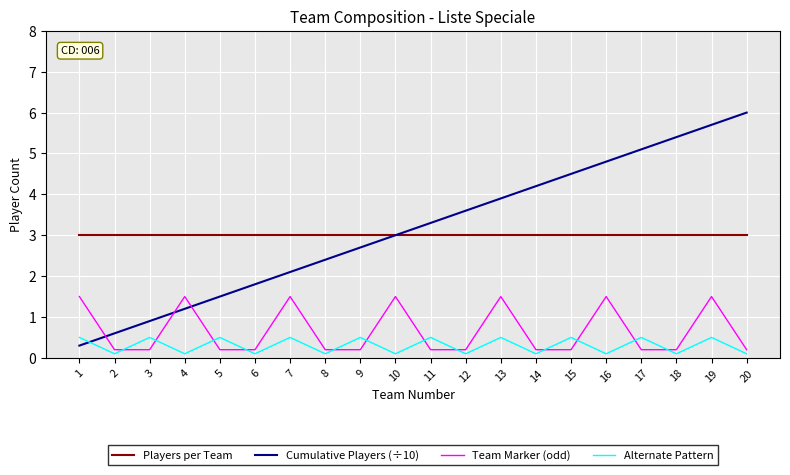

True or false: Alternate Pattern and Players per Team intersect in this chart.

False